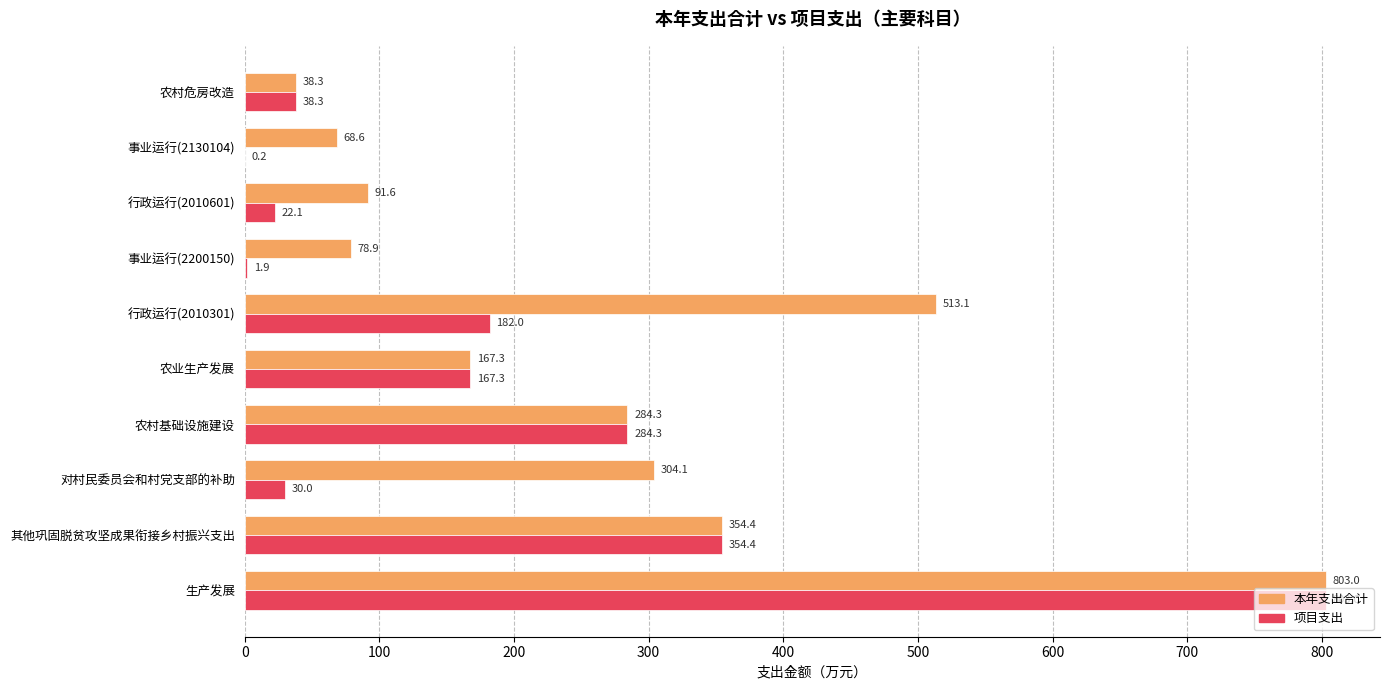

Is the value of 项目支出 at 生产发展 greater than the value of 本年支出合计 at 对村民委员会和村党支部的补助?

Yes